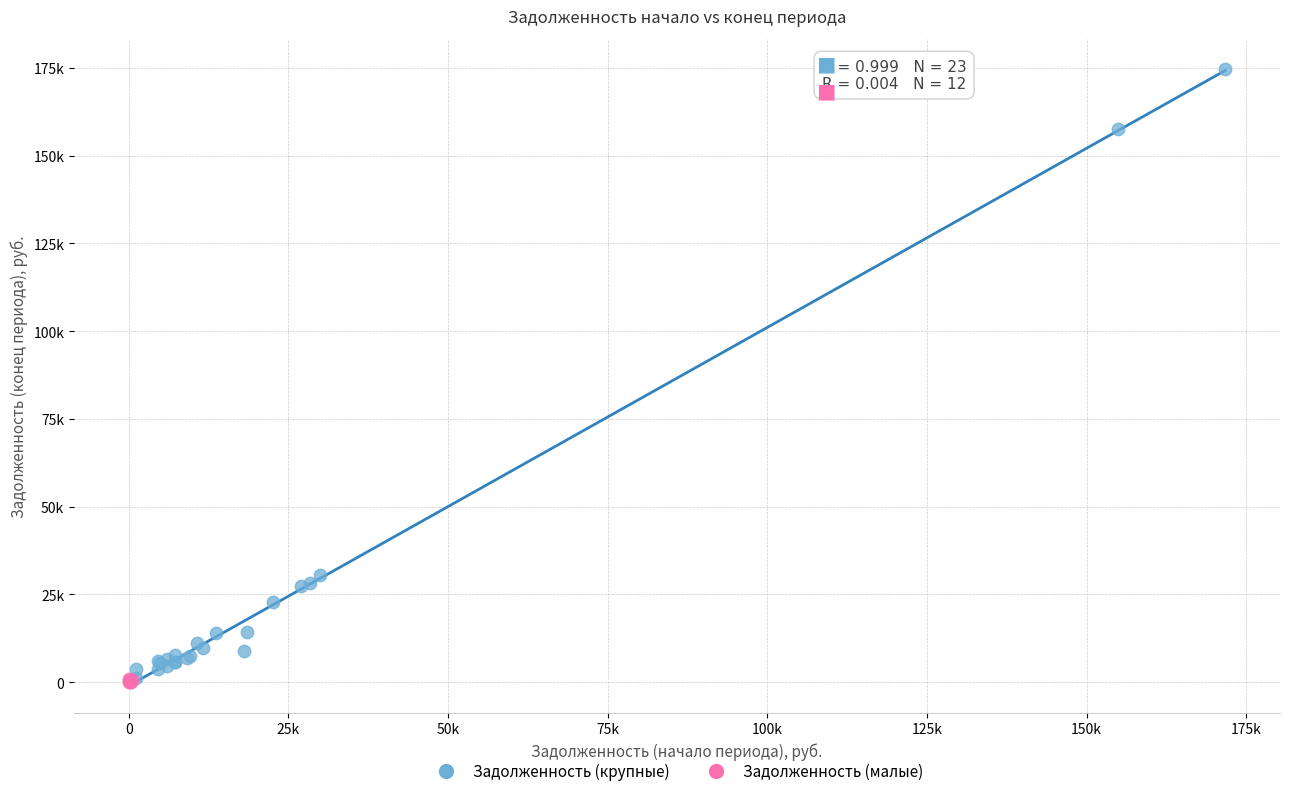

Which series reaches the maximum Y coordinate?

Задолженность (крупные)